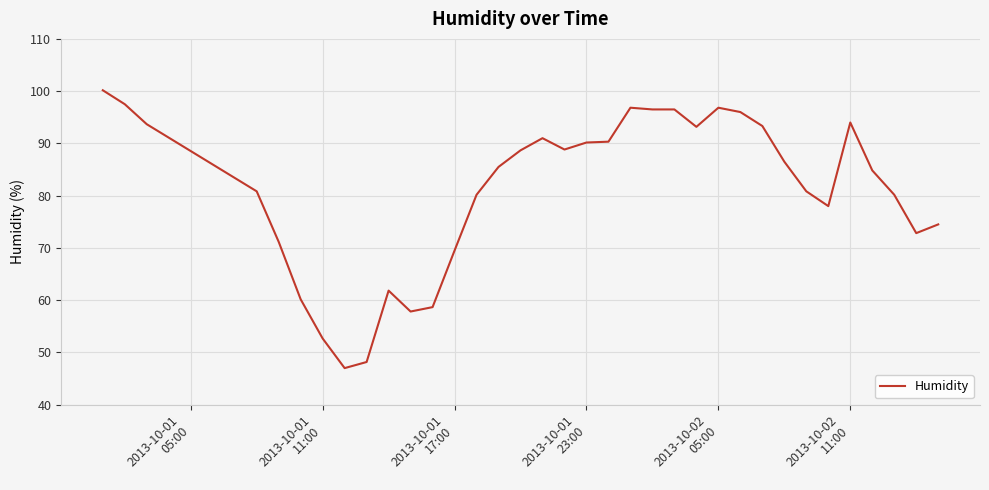

What is the minimum value shown in the chart?

47.0